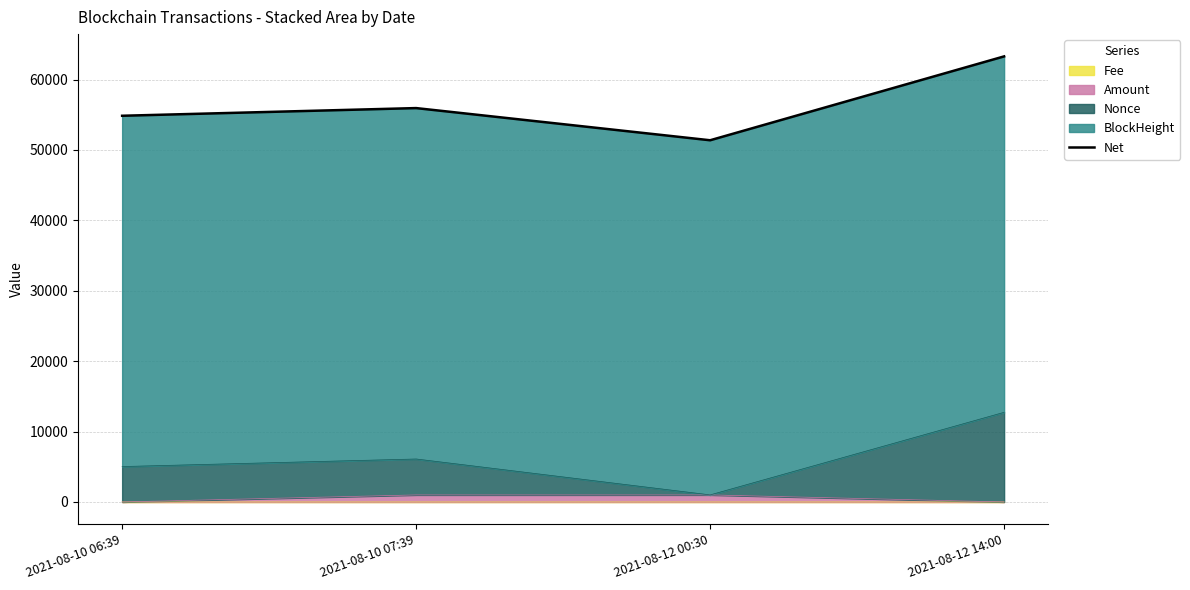

Does the chart display data point markers on the line(s)?

No